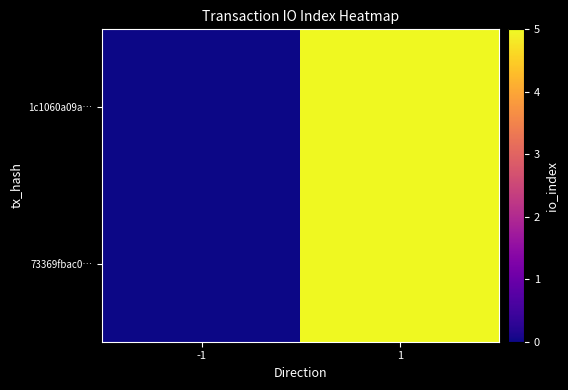

Which category has the highest value across all series?

1